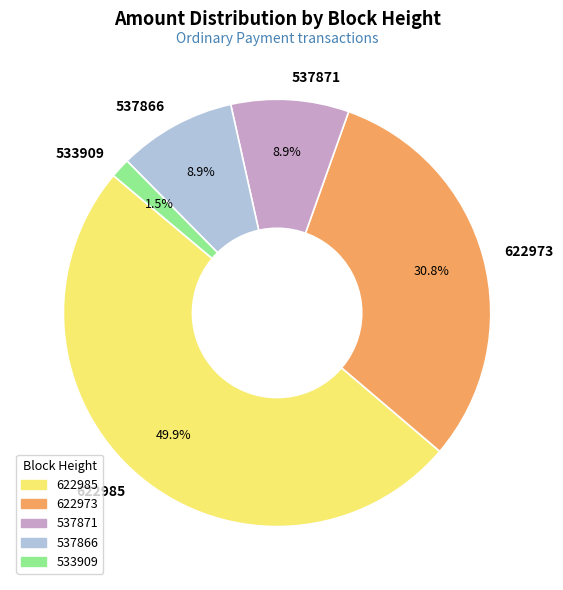

How many slices are in this pie chart?

5